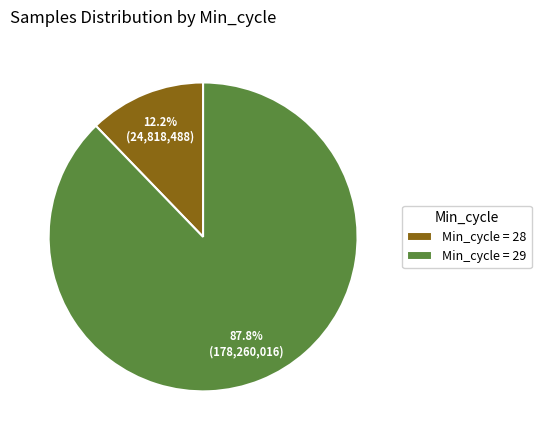

How many slices are in this pie chart?

2